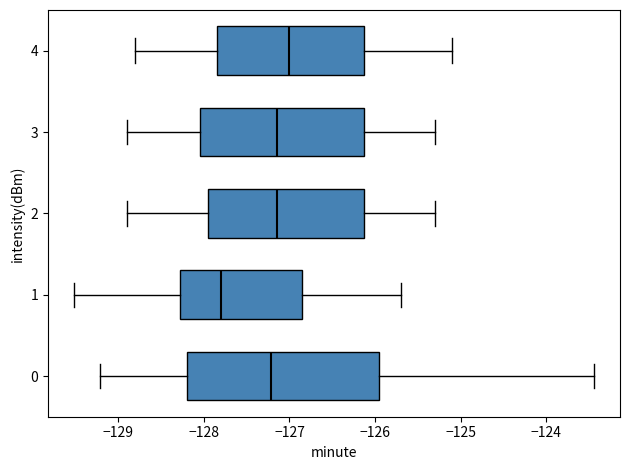

Reading bottom to top, read every box against the x-axis: the position of its median line, the range the box covers, and the ends of its whiskers. The values are not printed on the chart, so give them approximately, as read against the axis.

0: median -127.2, box -128.2 to -125.9, whiskers -129.2 to -123.4
1: median -127.8, box -128.3 to -126.9, whiskers -129.5 to -125.7
2: median -127.1, box -127.9 to -126.1, whiskers -128.9 to -125.3
3: median -127.1, box -128.0 to -126.1, whiskers -128.9 to -125.3
4: median -127.0, box -127.8 to -126.1, whiskers -128.8 to -125.1